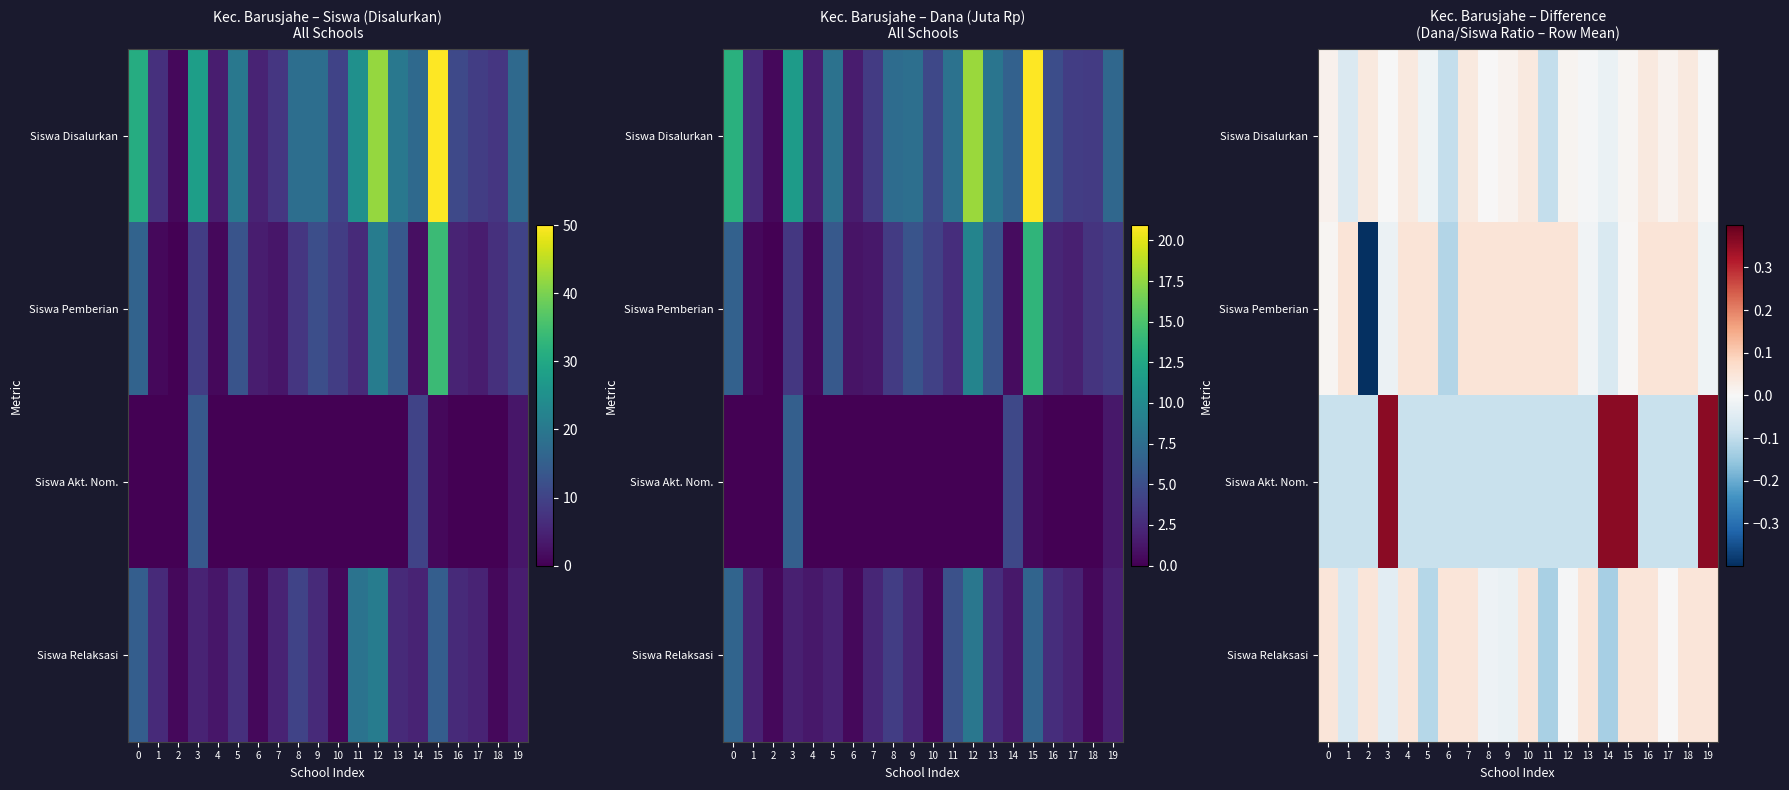

Is the value of Siswa Relaksasi at 10 greater than the value of Siswa Pemberian at 18?

No